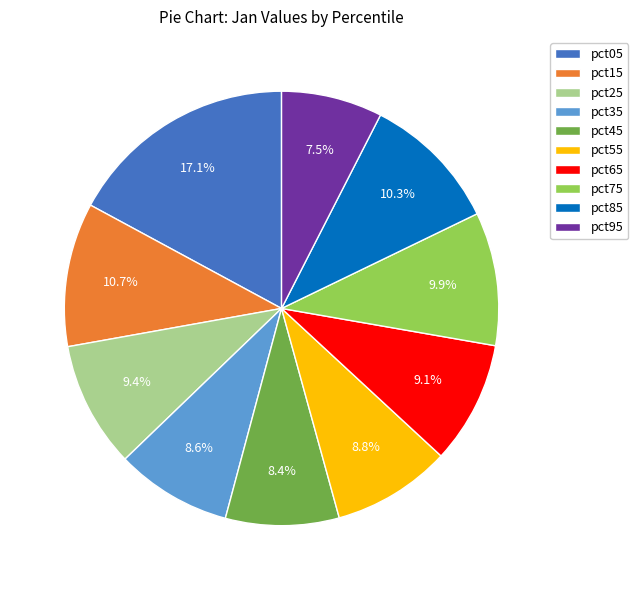

Is it true that pct45 is 8% of the pie?

True